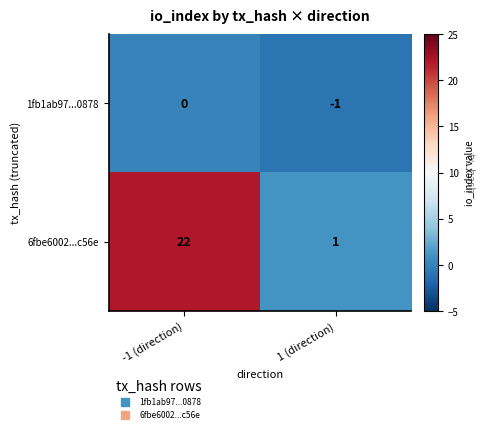

The 1fb1ab97...0878 series shows 0 at -1 (direction). True or false?

True